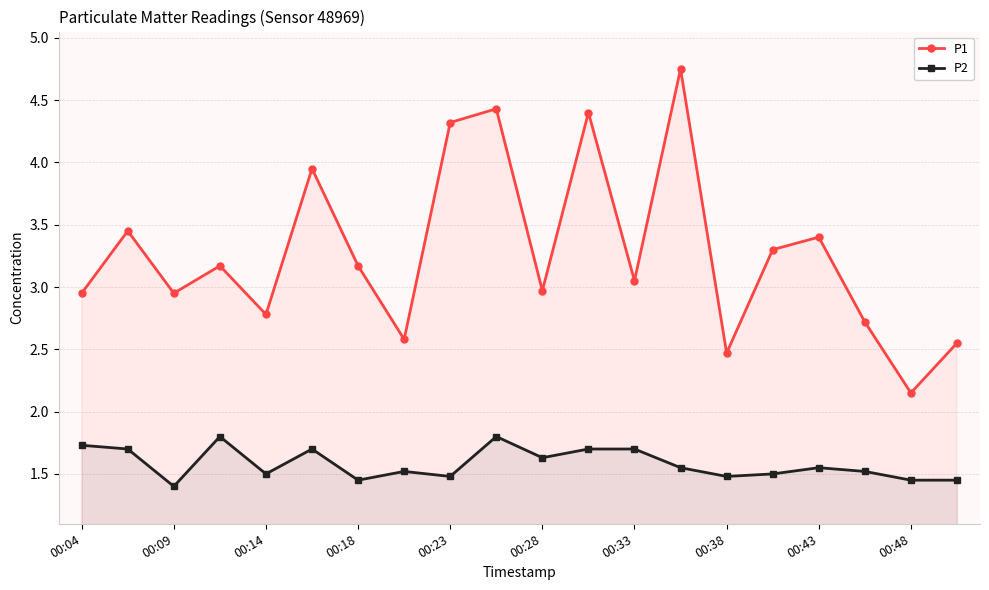

What is the minimum value shown in the chart?

1.4